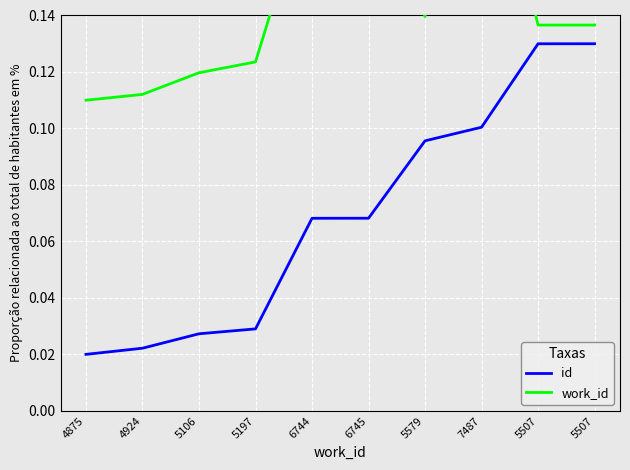

The work_id series shows 0.3 at 6745. True or false?

False